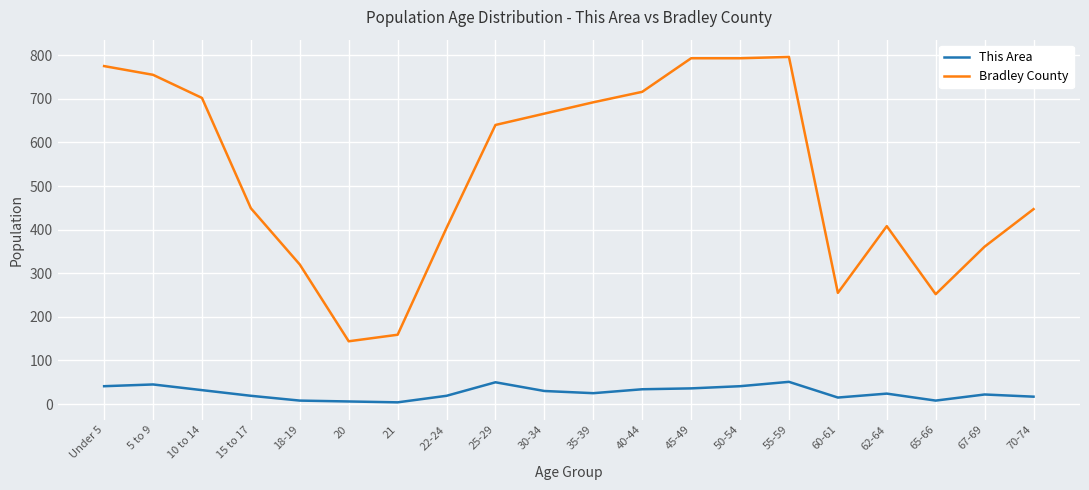

Does the chart have visible grid lines?

Yes